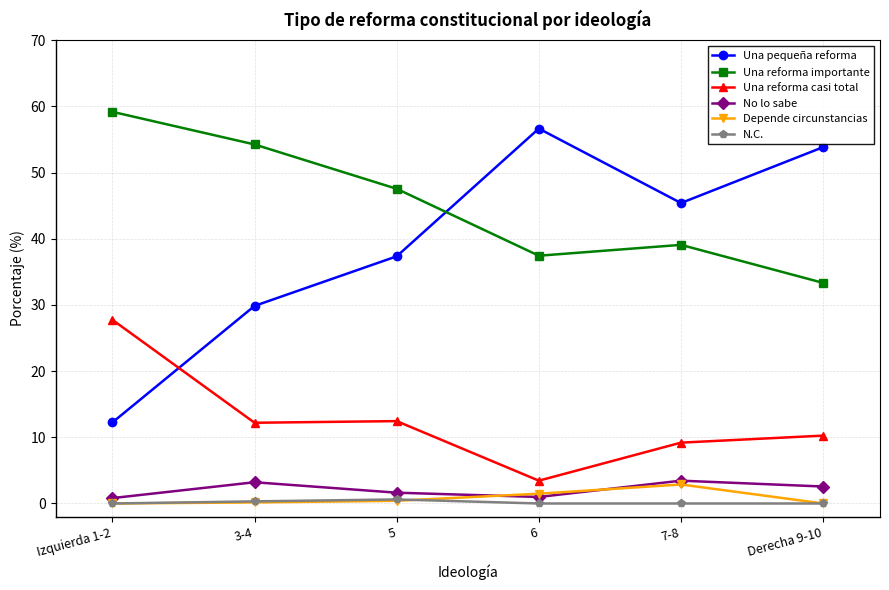

Is the value of Una pequeña reforma at 6 greater than the value of Una reforma importante at 3-4?

Yes